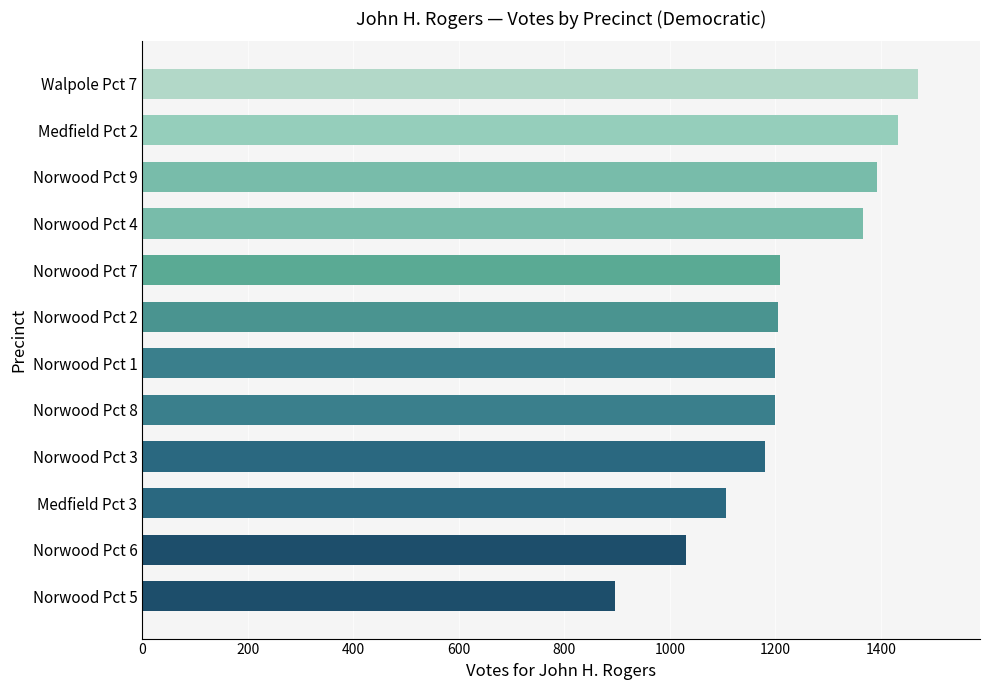

What is the greatest value displayed?

1470